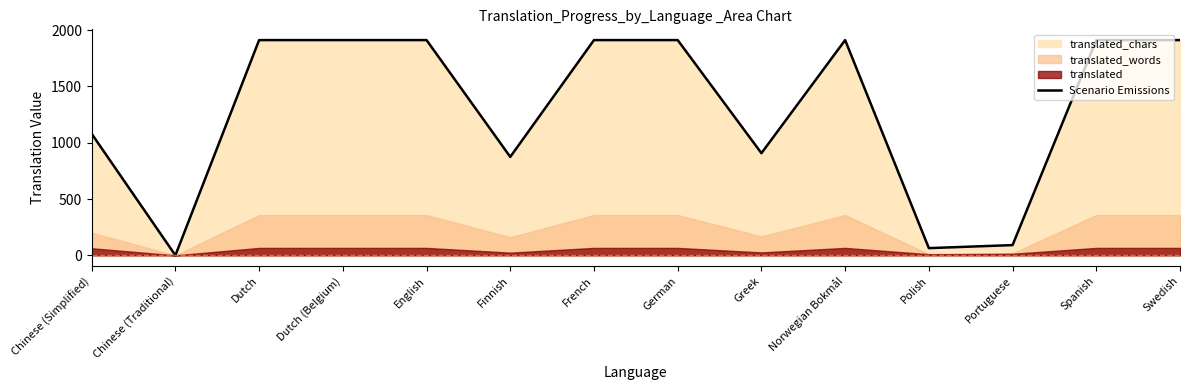

What is the label of the 14th point from the right?

Chinese (Simplified)